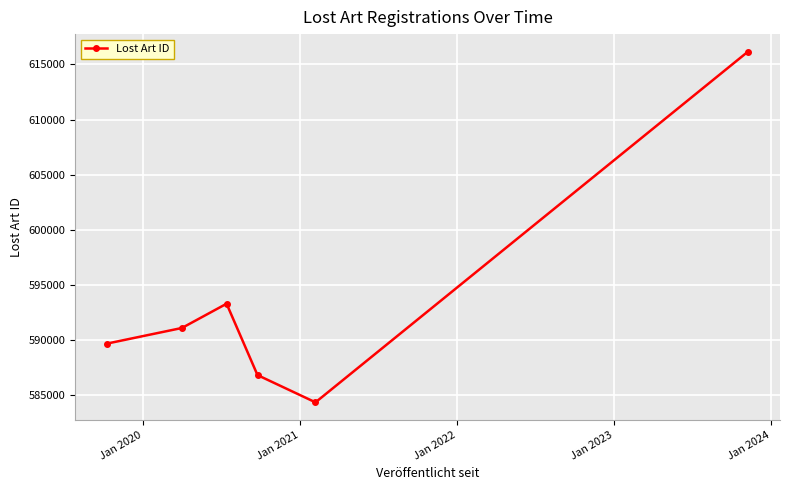

What is the value of the 1st point from the left?

589699